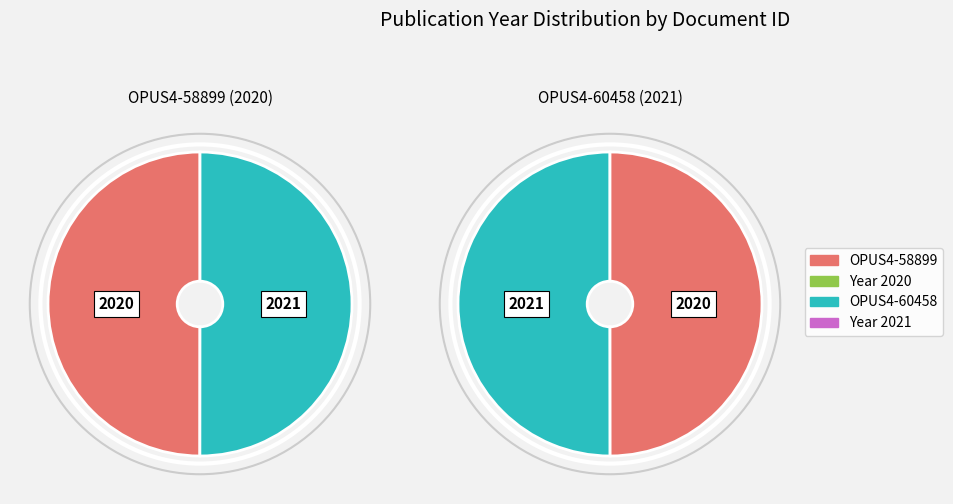

Count the number of slices in the pie.

2